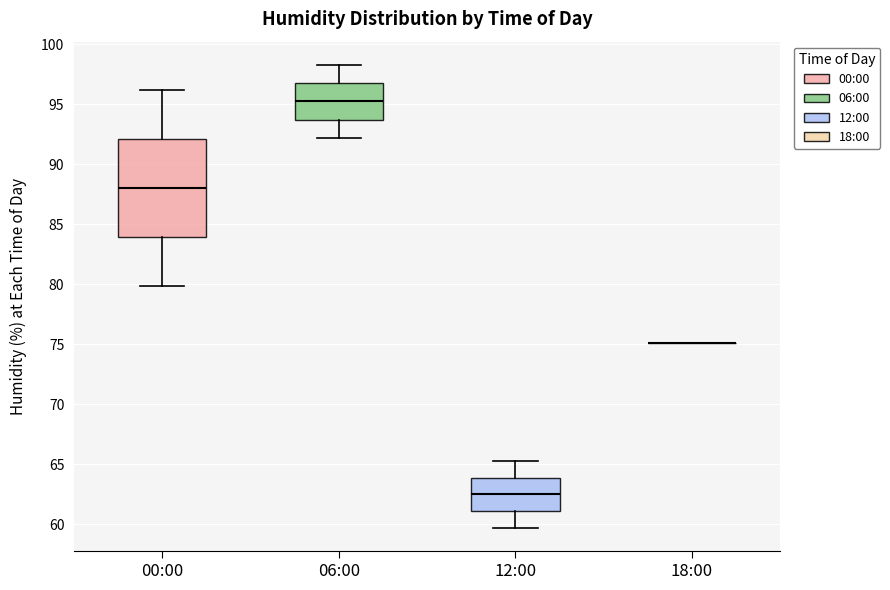

Where is the upper edge of the box for 00:00 on the y-axis? The values are not printed on the chart, so give them approximately, as read against the axis.

92.0